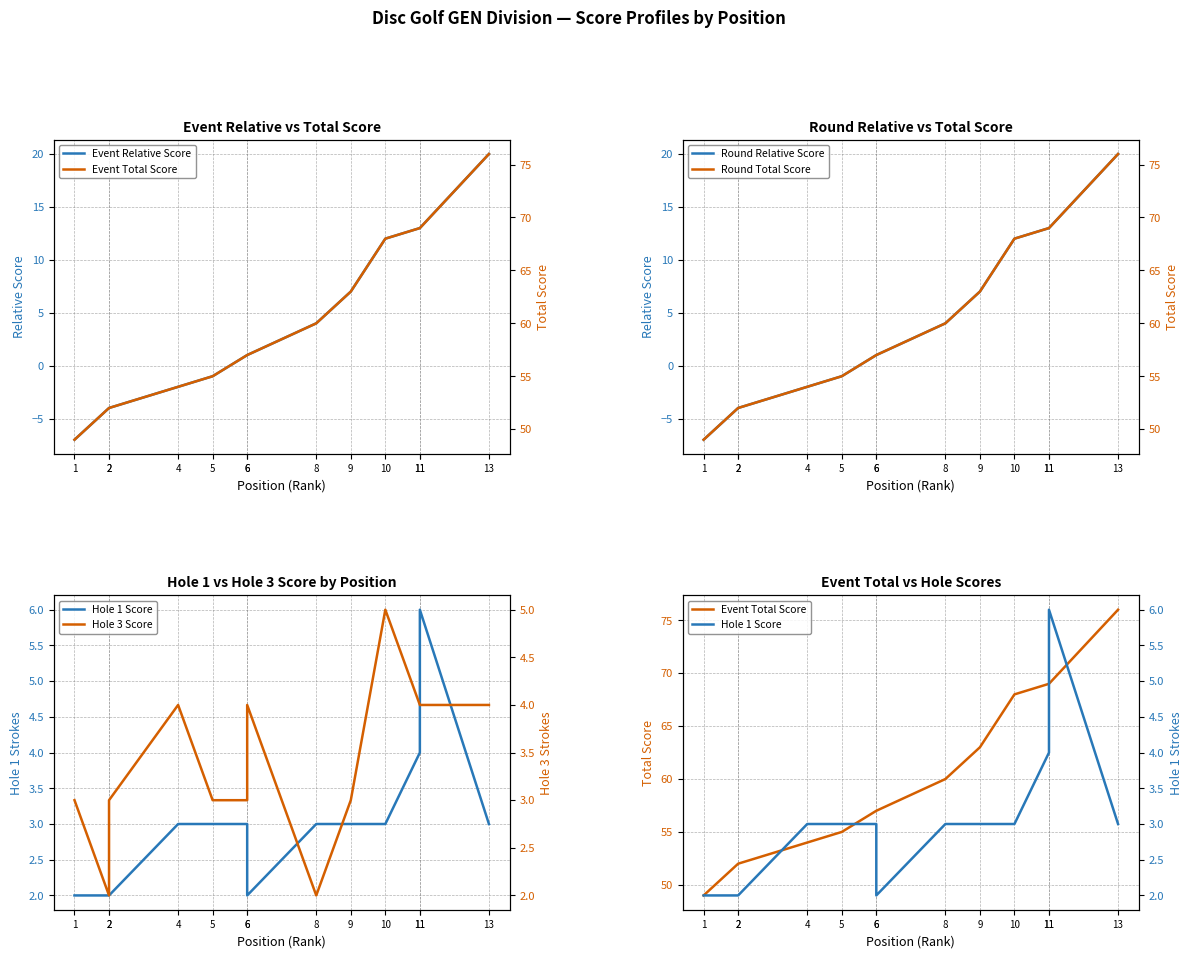

At how many categories does at least one series exceed 3?

13